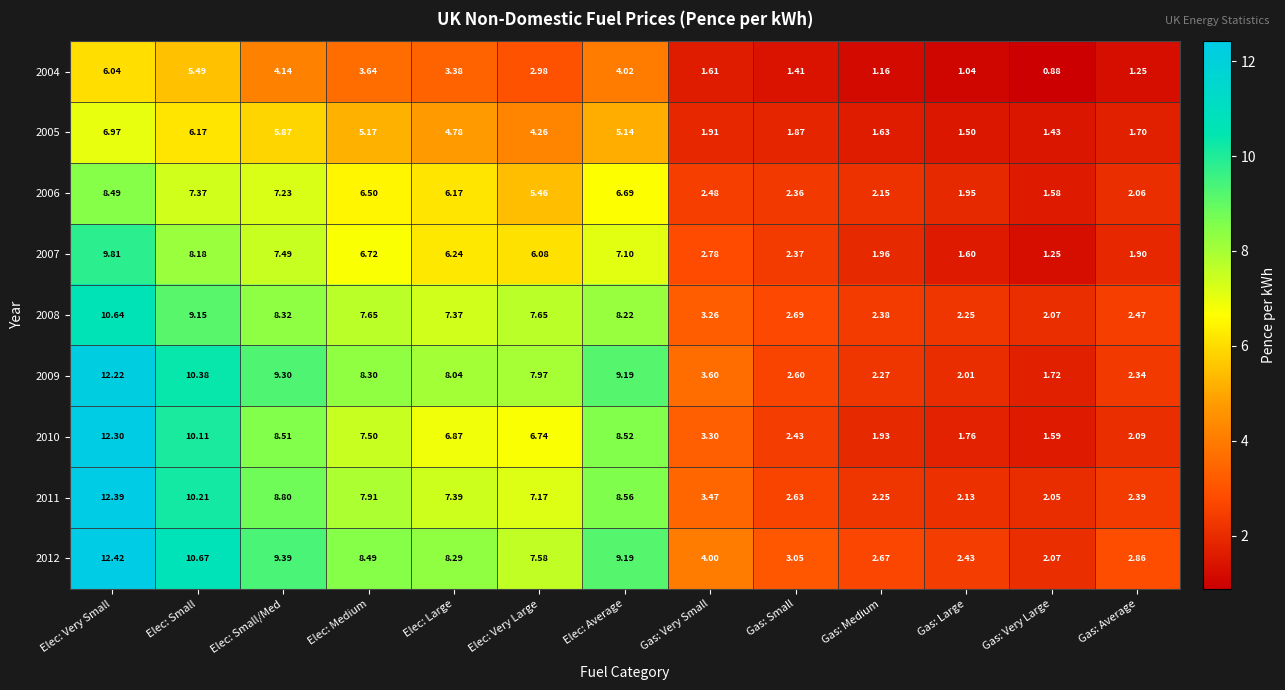

Which category has the lowest value across all series?

Gas: Very Large